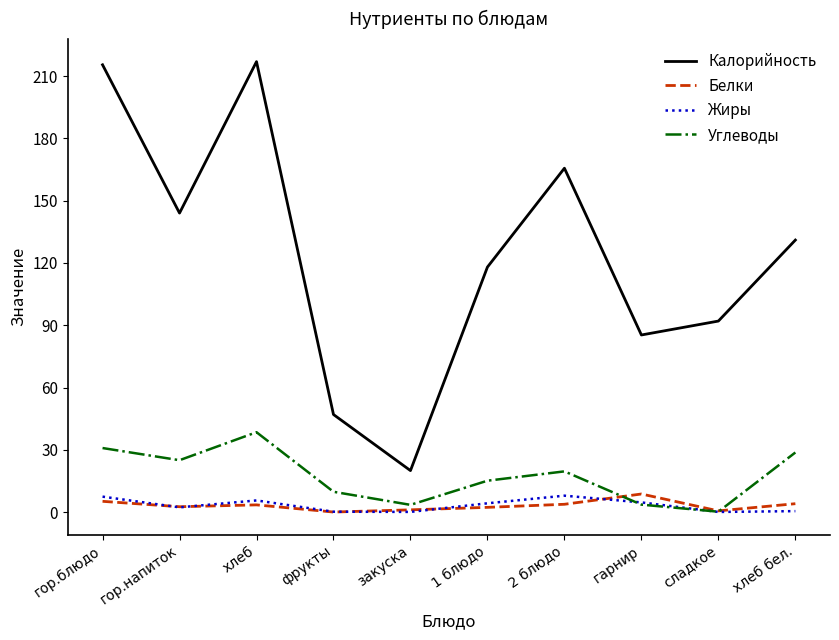

The Углеводы series shows 6.7 at 1 блюдо. True or false?

False